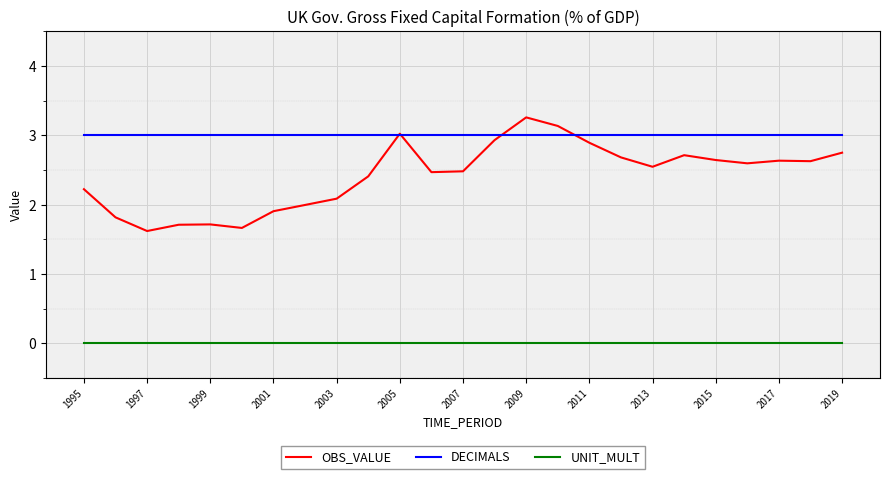

True or false: UNIT_MULT and DECIMALS intersect in this chart.

False